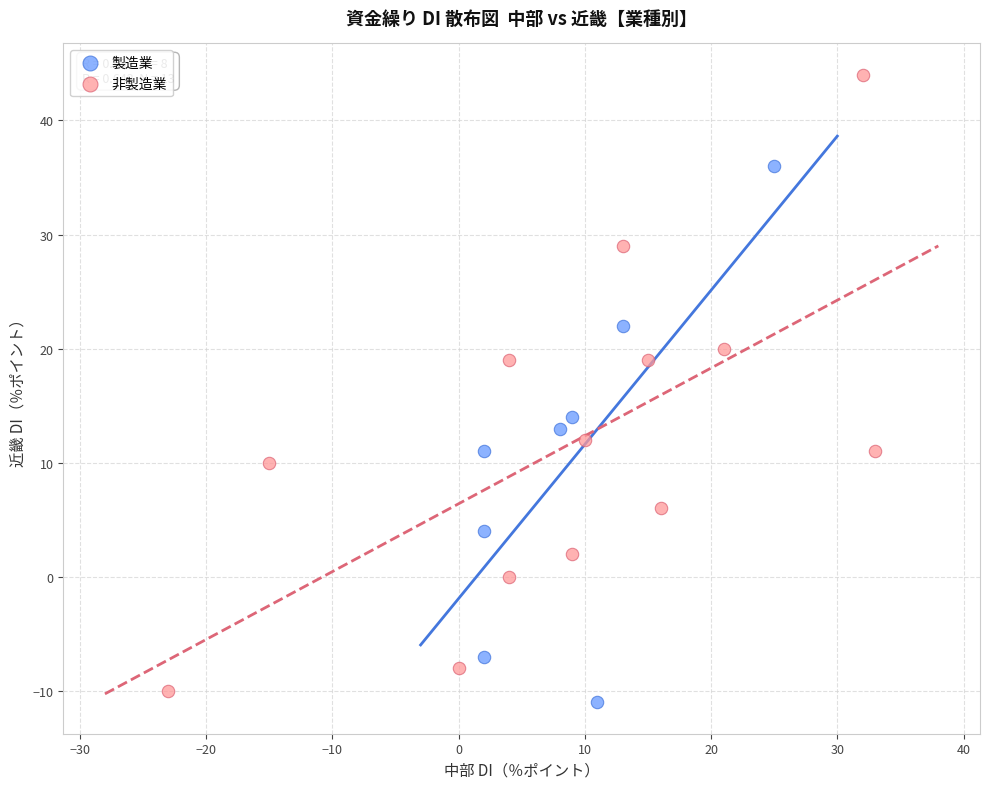

Which series has the widest spread of Y values?

非製造業